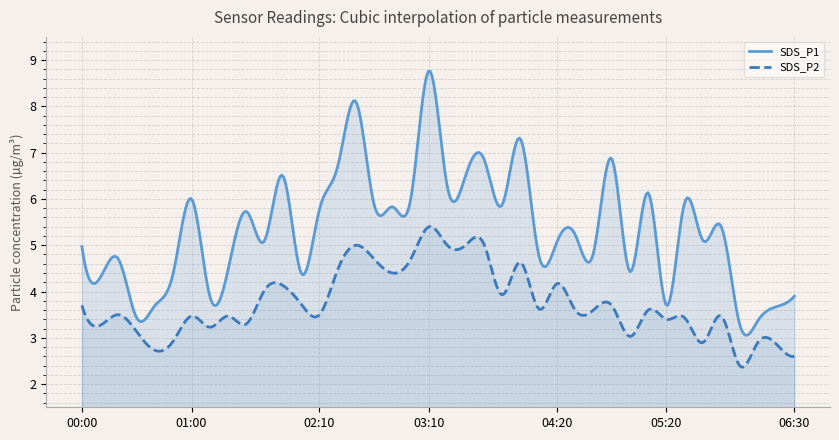

True or false: SDS_P1 and SDS_P2 cross at least once.

False